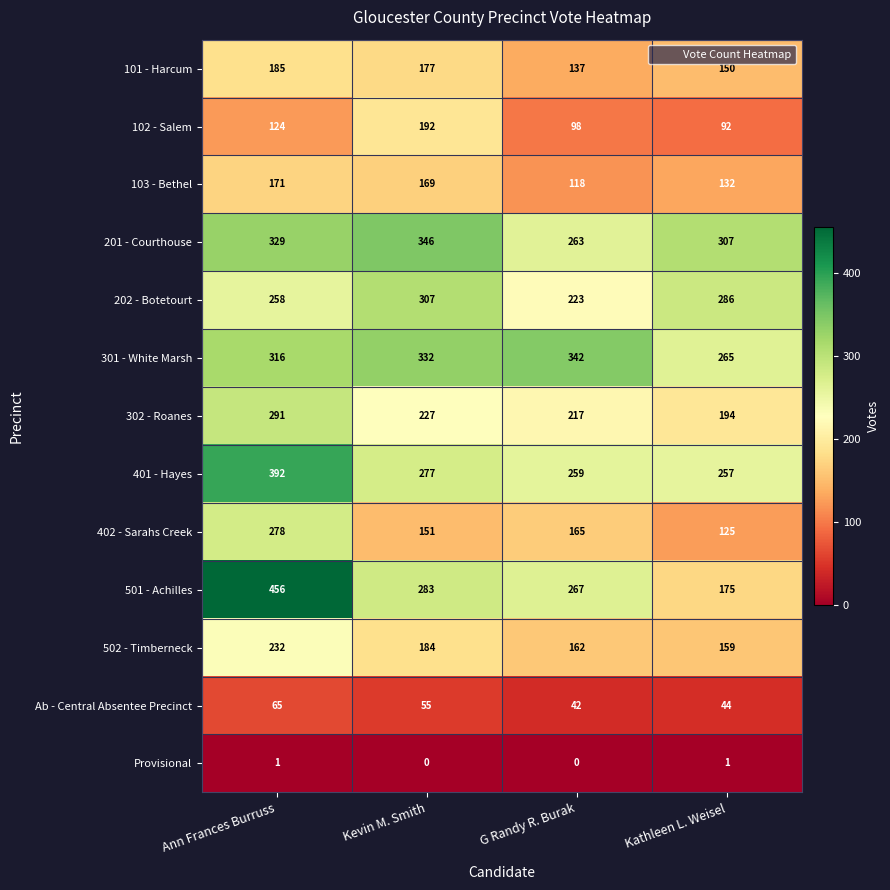

At Ann Frances Burruss, list the series in order from smallest to largest.

Provisional, Ab - Central Absentee Precinct, 102 - Salem, 103 - Bethel, 101 - Harcum, 502 - Timberneck, 202 - Botetourt, 402 - Sarahs Creek, 302 - Roanes, 301 - White Marsh, 201 - Courthouse, 401 - Hayes, 501 - Achilles